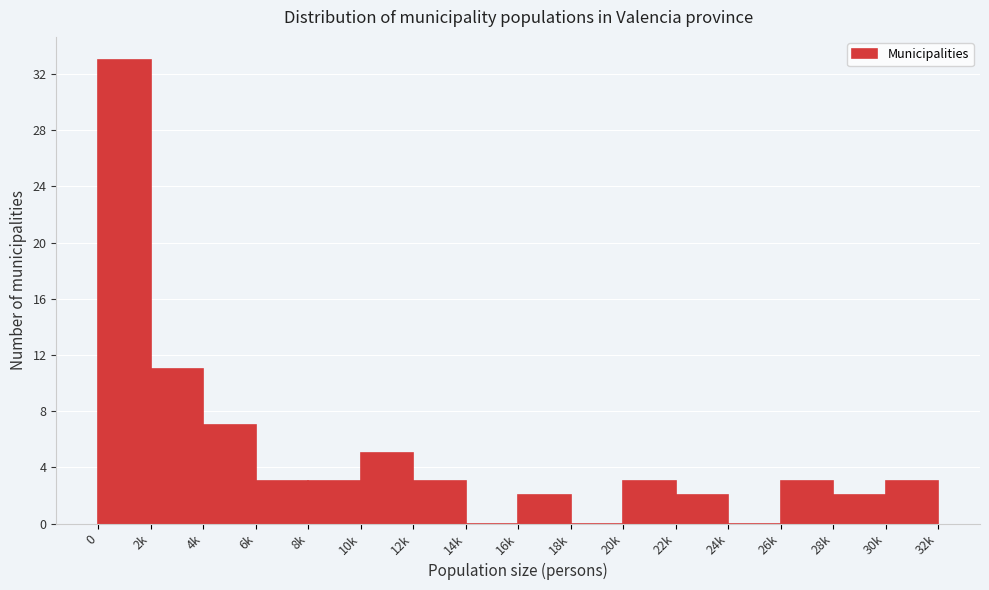

Reading left to right, transcribe all the data shown in this chart.

0=33	2k=11	4k=7	6k=3	8k=3	10k=5	12k=3	14k=0	16k=2	18k=0	20k=3	22k=2	24k=0	26k=3	28k=2	30k=3